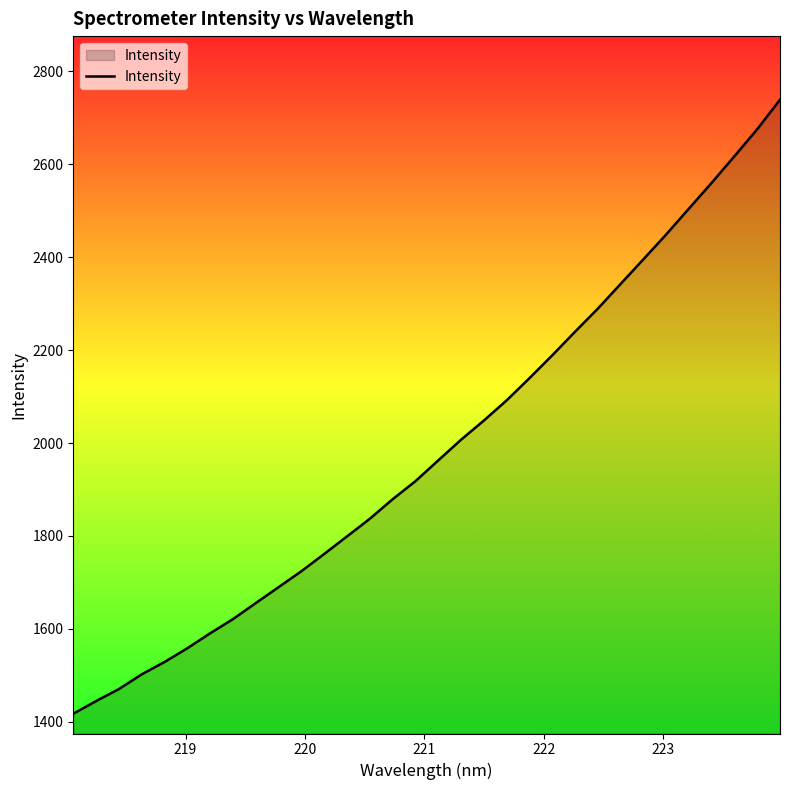

What is the difference between the maximum and minimum values?

1321.9